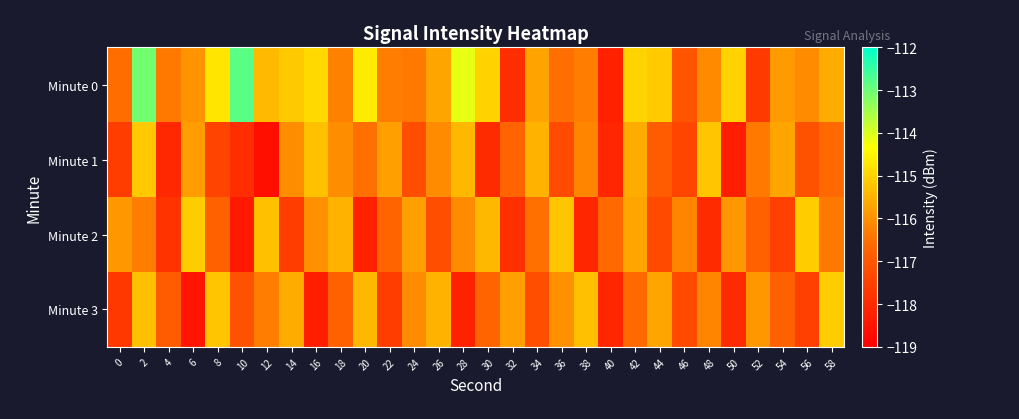

Reading right to left, transcribe all the data shown in this chart.

Minute 0: 58=-115.6	56=-116.1	54=-115.9	52=-117.6	50=-115.0	48=-116.1	46=-117.1	44=-115.1	42=-115.0	40=-118.2	38=-116.3	36=-116.5	34=-115.7	32=-117.9	30=-115.0	28=-114.1	26=-115.7	24=-116.4	22=-116.3	20=-114.6	18=-116.2	16=-114.9	14=-115.2	12=-115.4	10=-112.8	8=-114.7	6=-116.0	4=-116.4	2=-113.1	0=-116.6
Minute 1: 58=-116.6	56=-117.1	54=-115.7	52=-116.4	50=-118.3	48=-115.2	46=-117.4	44=-116.9	42=-115.6	40=-118.1	38=-116.2	36=-117.3	34=-115.5	32=-116.7	30=-118.0	28=-115.4	26=-116.1	24=-117.2	22=-115.8	20=-116.5	18=-116.1	16=-115.3	14=-116.1	12=-118.6	10=-117.9	8=-117.4	6=-115.8	4=-118.1	2=-115.2	0=-117.6
Minute 2: 58=-116.4	56=-115.1	54=-117.5	52=-116.8	50=-115.9	48=-118.0	46=-116.2	44=-117.3	42=-115.7	40=-116.6	38=-118.1	36=-115.2	34=-116.5	32=-117.9	30=-115.4	28=-116.1	26=-117.2	24=-115.8	22=-116.7	20=-118.2	18=-115.5	16=-116.0	14=-117.6	12=-115.3	10=-118.4	8=-116.8	6=-115.1	4=-117.8	2=-116.3	0=-115.9
Minute 3: 58=-115.1	56=-117.5	54=-116.8	52=-115.9	50=-118.0	48=-116.2	46=-117.3	44=-115.7	42=-116.6	40=-118.1	38=-115.3	36=-116.0	34=-117.2	32=-115.8	30=-116.7	28=-118.2	26=-115.5	24=-116.1	22=-117.6	20=-115.4	18=-116.8	16=-118.3	14=-115.6	12=-116.3	10=-117.1	8=-115.2	6=-118.5	4=-116.9	2=-115.3	0=-117.7